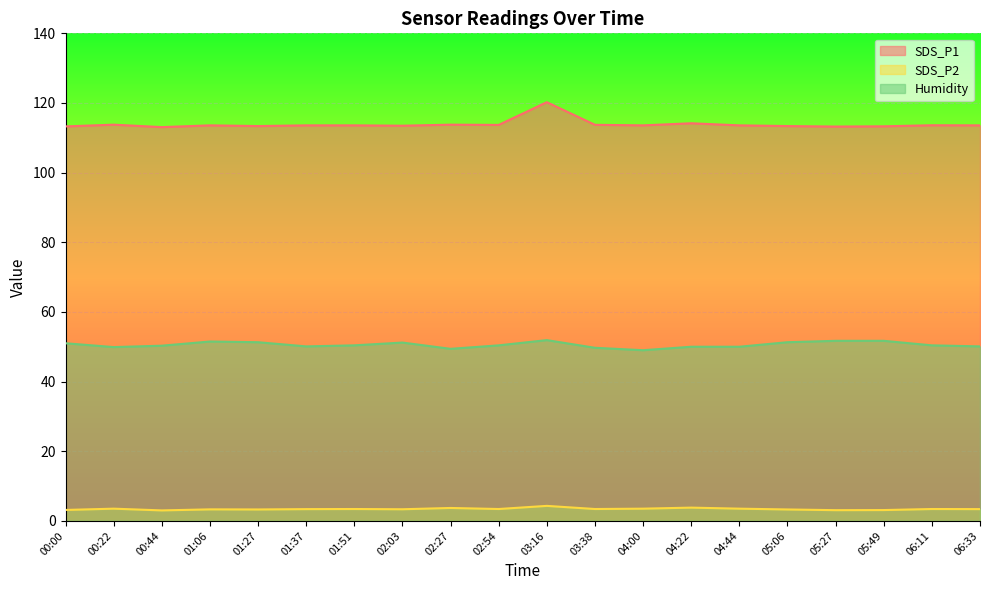

True or false: Humidity and SDS_P2 cross at least once.

False